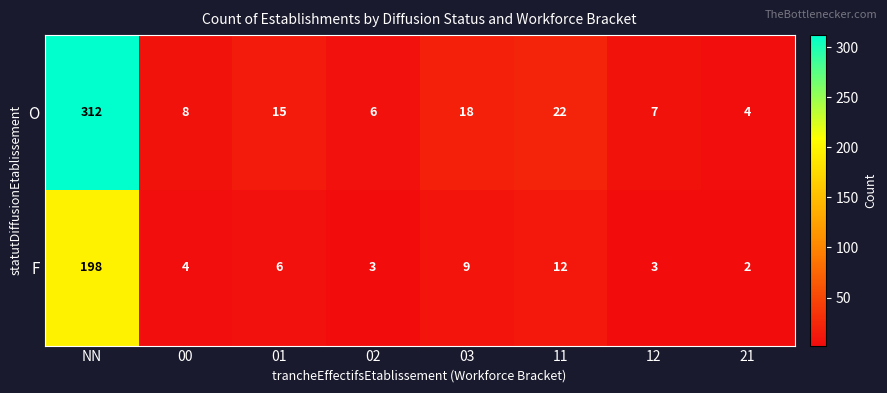

Which category has the highest value in the F series?

NN